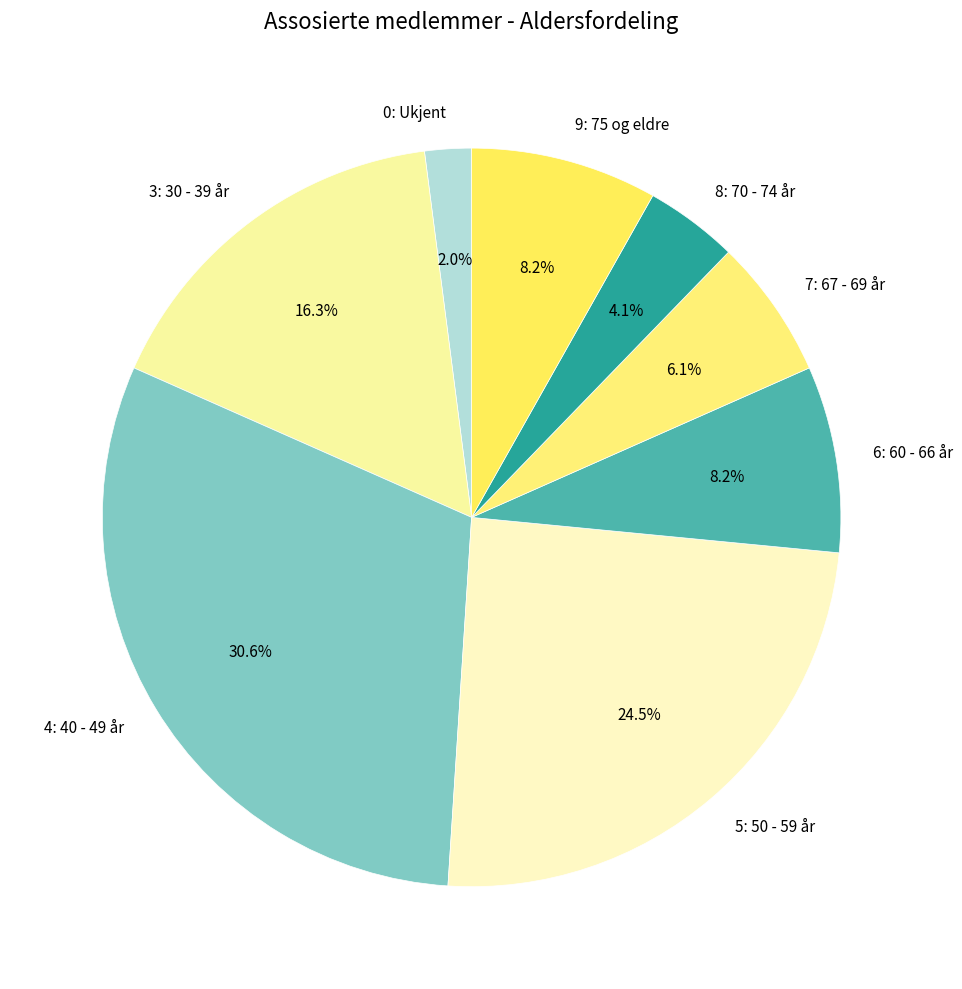

Combined, do 4: 40 - 49 år and 5: 50 - 59 år account for over 50%?

Yes